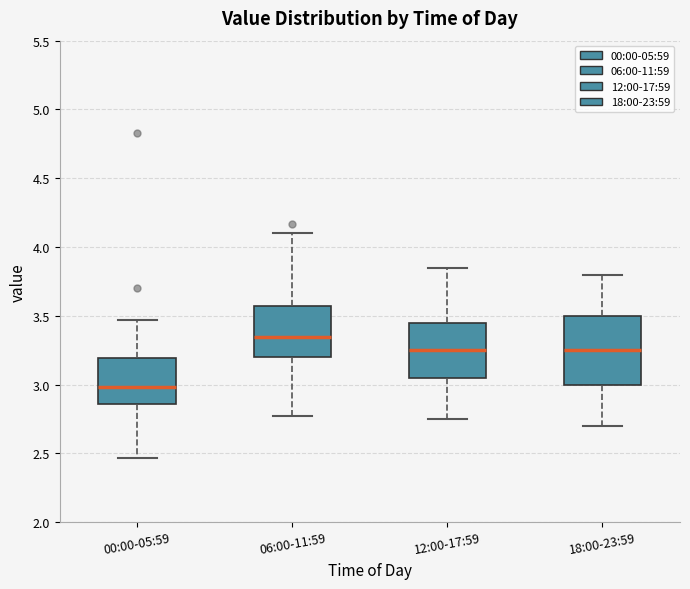

Reading left to right, transcribe this box plot: for each box, give where its median line is, the range the box spans, and where its two whiskers end, as read against the y-axis. The values are not printed on the chart, so give them approximately, as read against the axis.

00:00-05:59: median 3.00, box 2.85 to 3.20, whiskers 2.45 to 3.45
06:00-11:59: median 3.35, box 3.20 to 3.55, whiskers 2.75 to 4.10
12:00-17:59: median 3.25, box 3.05 to 3.45, whiskers 2.75 to 3.85
18:00-23:59: median 3.25, box 3.00 to 3.50, whiskers 2.70 to 3.80